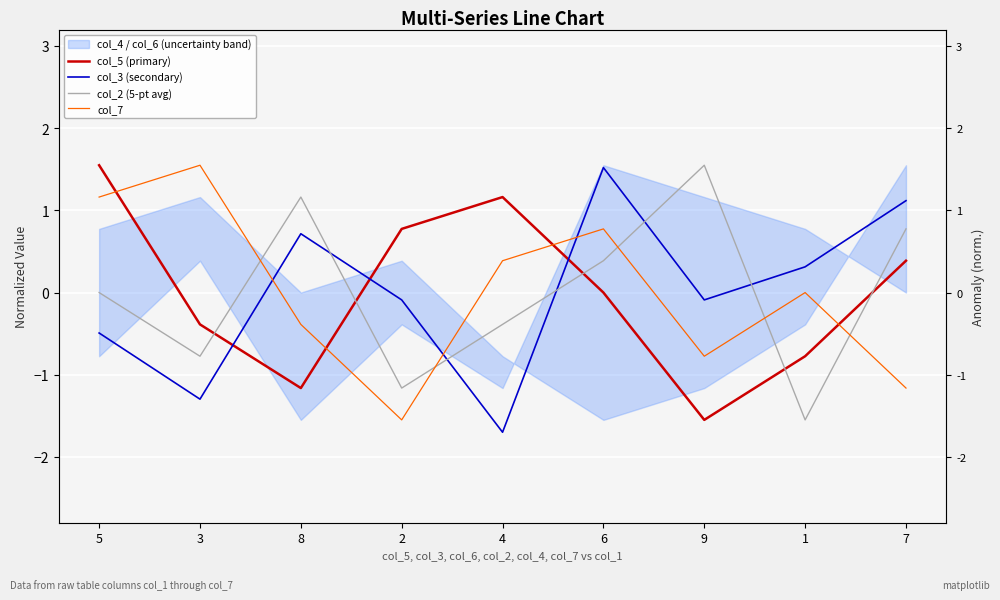

Read the col_2 (5-pt avg) value at 4.

-0.4